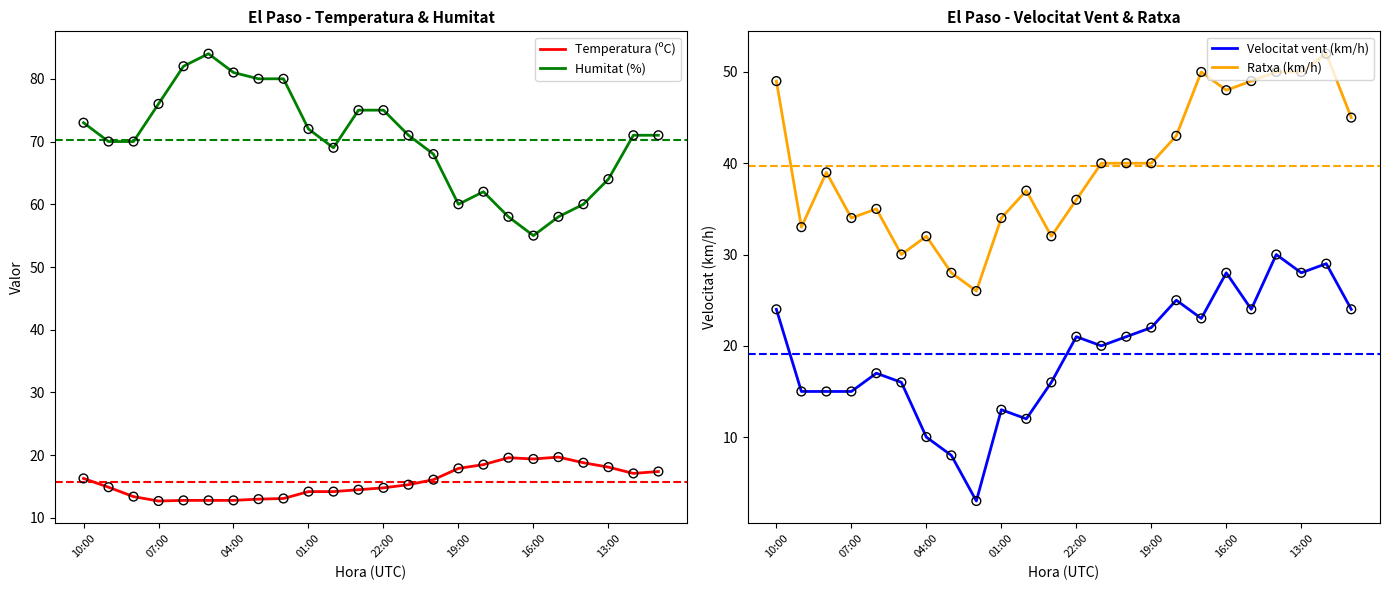

Is the value of Temperatura (ºC) at 19:00 greater than the value of Humitat (%) at 01:00?

No